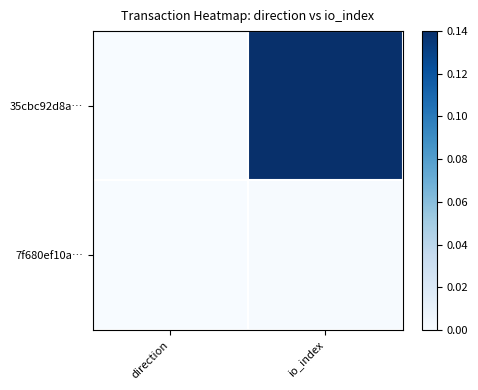

Which series has the largest range (max minus min)?

35cbc92d8a…